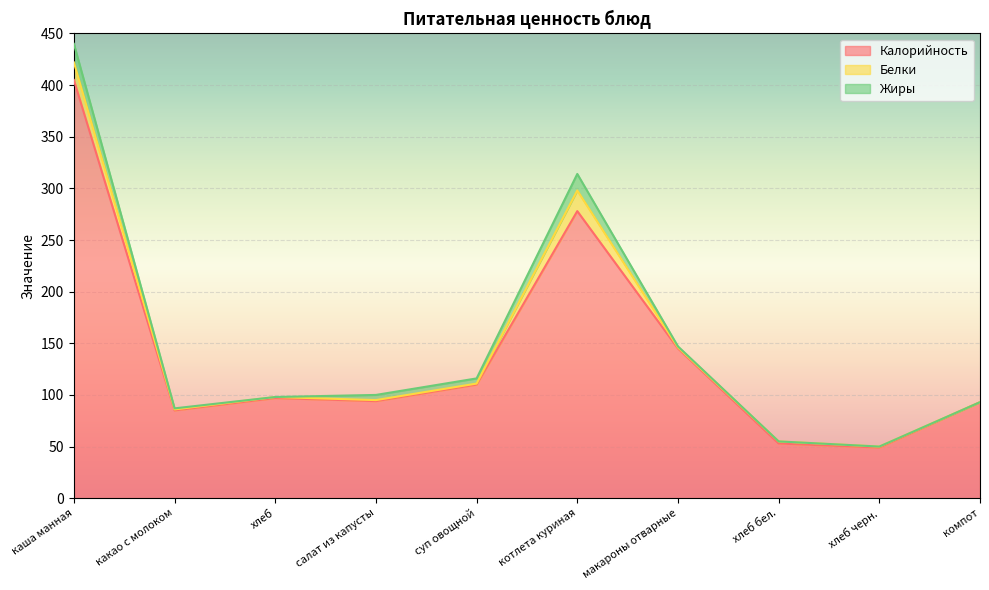

What is the difference between the maximum and second lowest values in the Калорийность series?

352